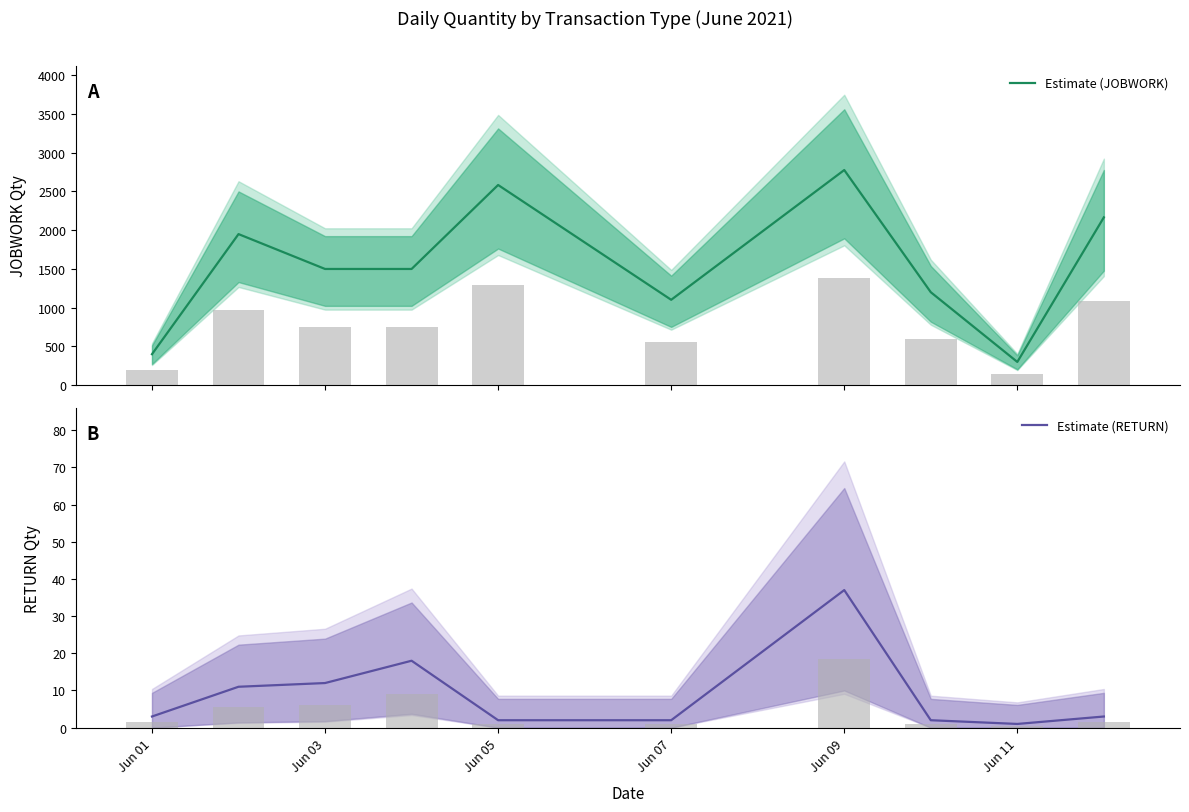

What is the value of the Estimate (RETURN) bar at the 7th from the left?

37